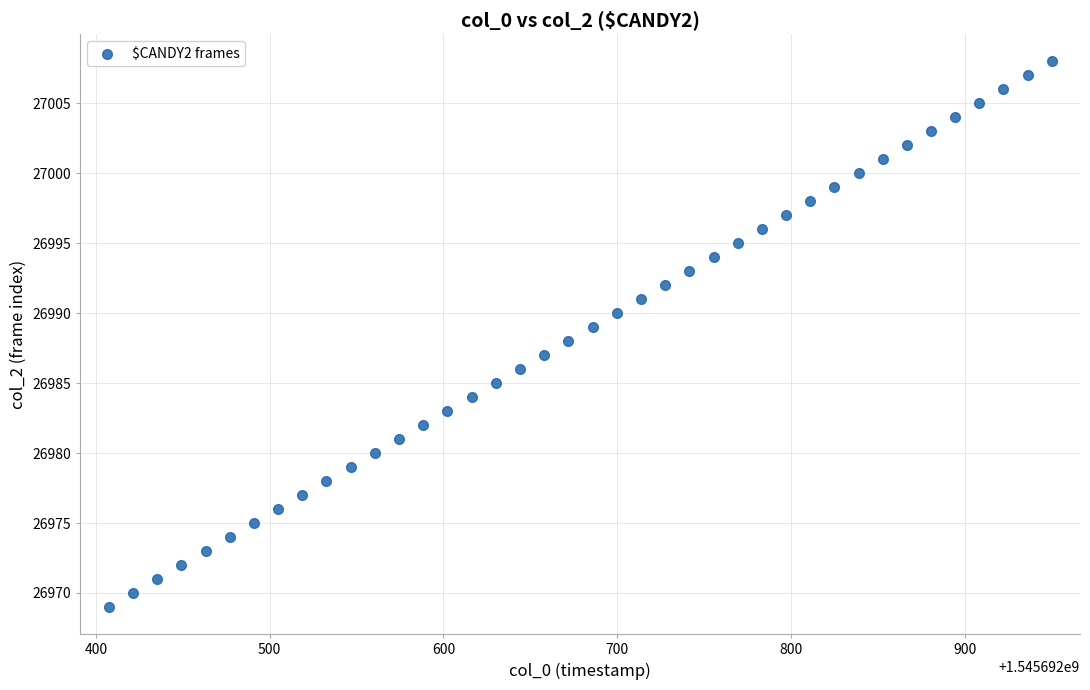

What is the range of Y values (max minus min)?

39